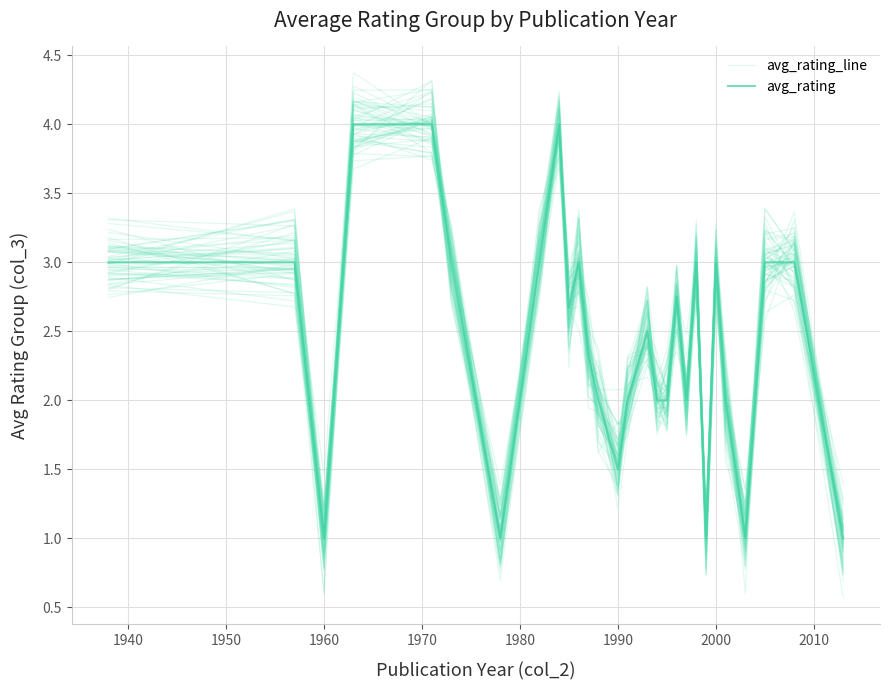

What is the average value of the avg_rating_line series?

2.4